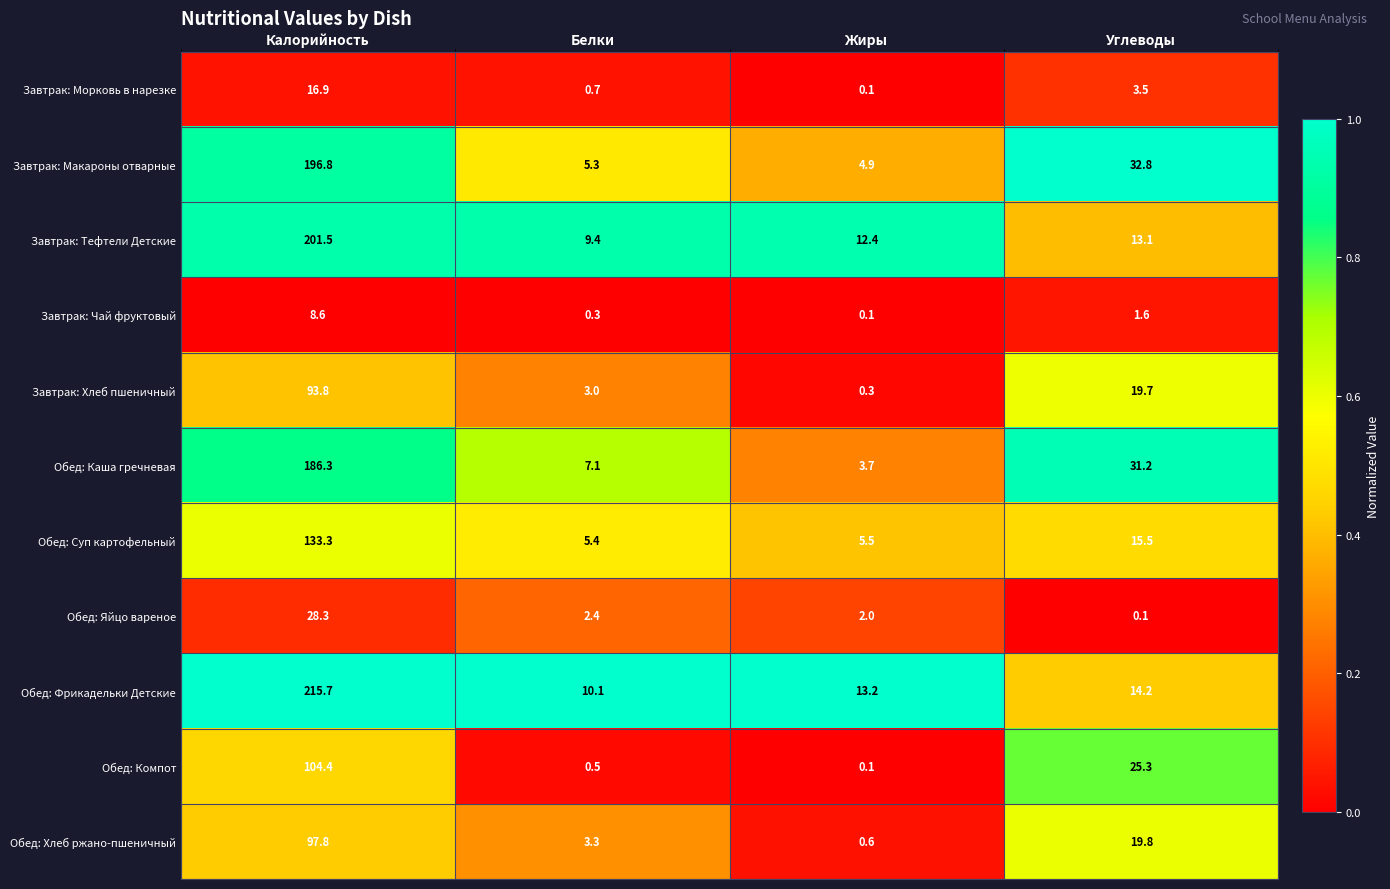

What value does the Завтрак: Чай фруктовый series have at Белки?

0.3